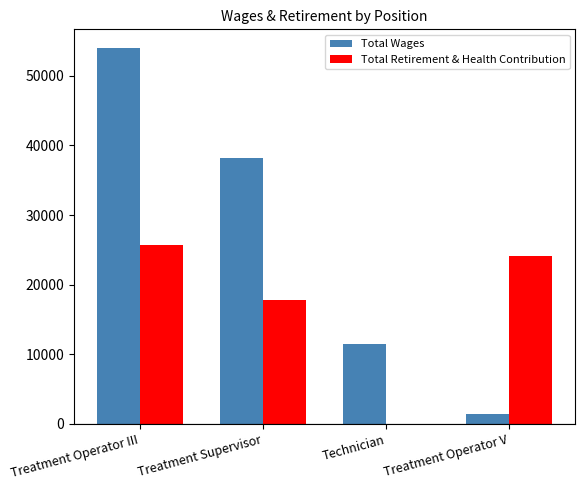

How many groups of bars are there?

4